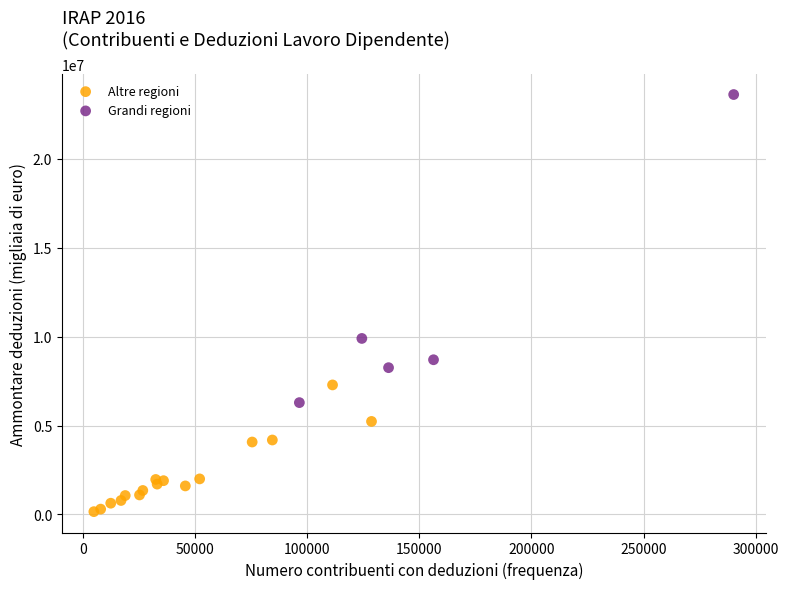

Which series reaches the maximum Y coordinate?

Grandi regioni